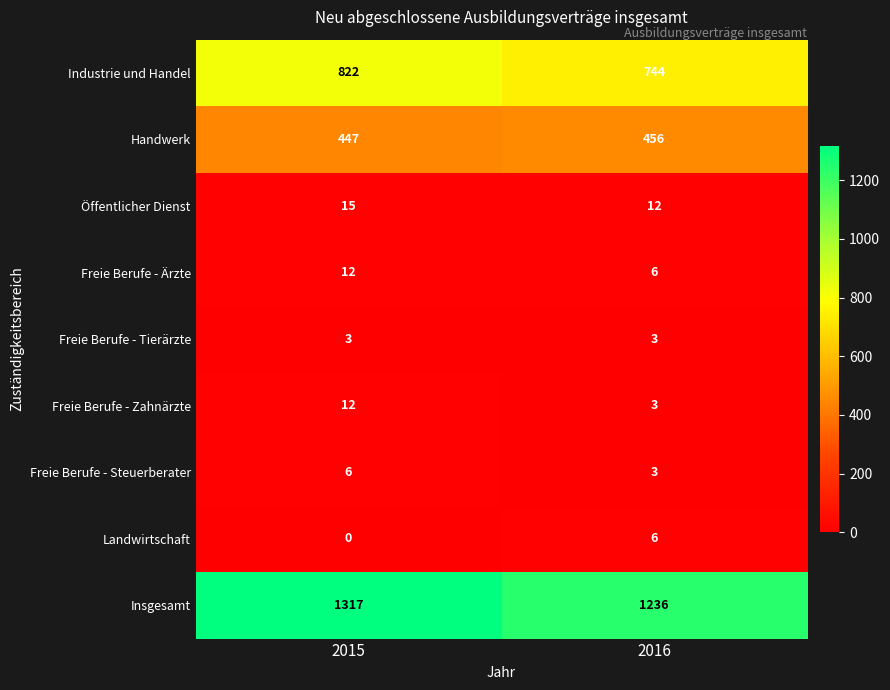

Between 2015 and 2016, which series saw the biggest shift?

Insgesamt